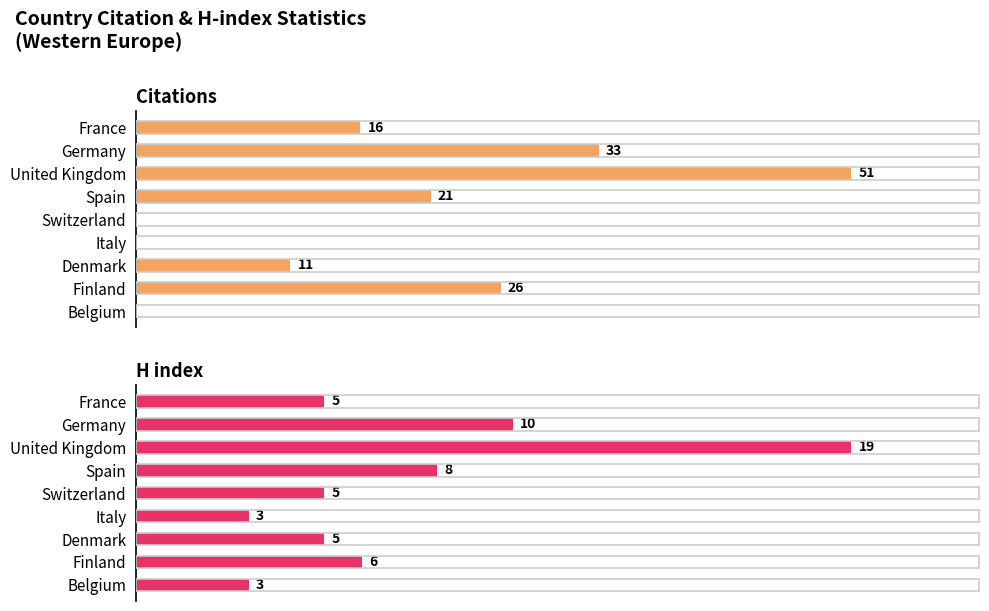

Rank the series by their maximum value, from highest to lowest.

Citations, H index